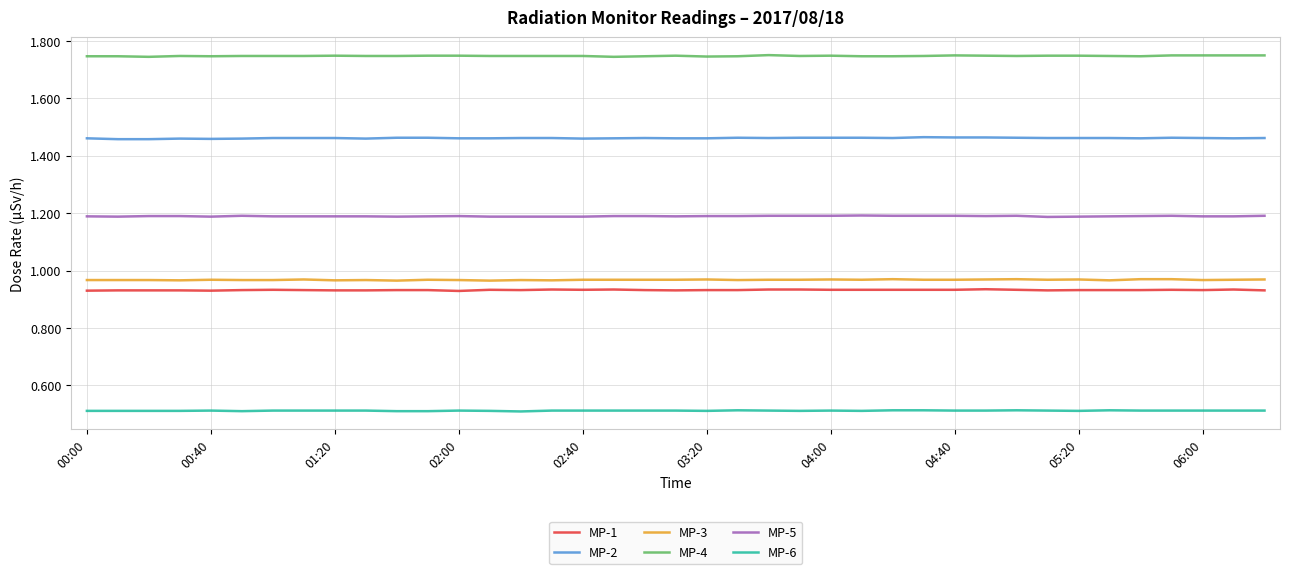

True or false: MP-5 and MP-2 cross at least once.

False